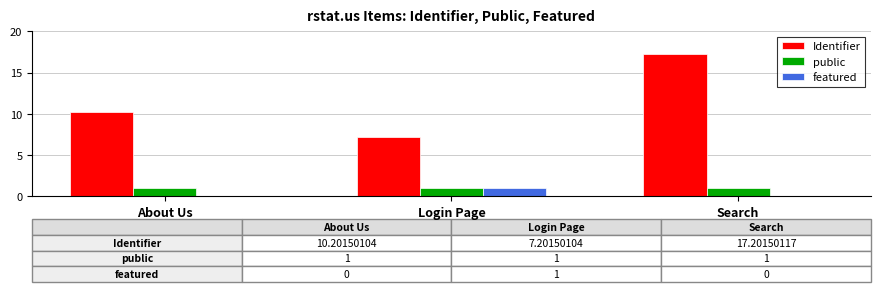

Reading left to right, transcribe all the data shown in this chart.

Identifier: 10.2	7.2	17.2
public: 1.0	1.0	1.0
featured: 0.0	1.0	0.0